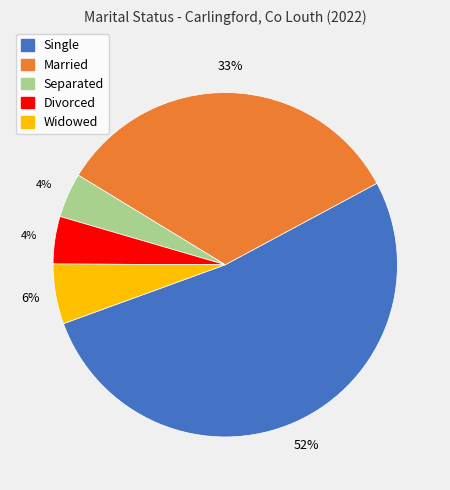

To the nearest percent, what portion does Separated represent?

4%